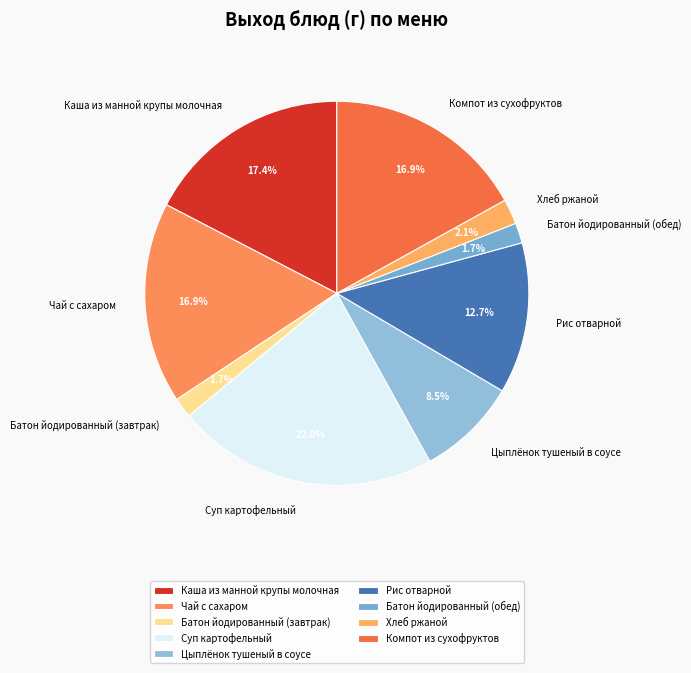

Is it true that Батон йодированный (завтрак) is 10% of the pie?

False